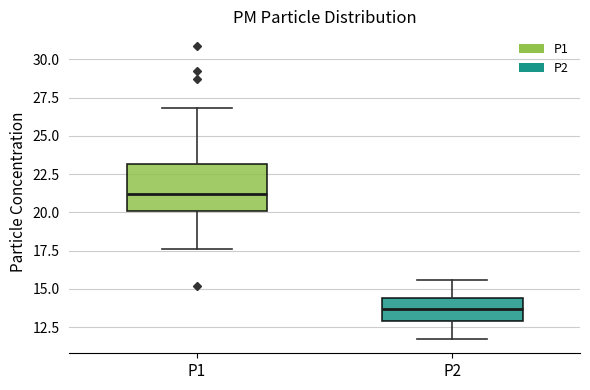

Reading left to right, read every box against the y-axis: the position of its median line, the range the box covers, and the ends of its whiskers. The values are not printed on the chart, so give them approximately, as read against the axis.

P1: median 21.0, box 20.0 to 23.0, whiskers 17.5 to 27.0
P2: median 13.5, box 13.0 to 14.5, whiskers 12.0 to 15.5